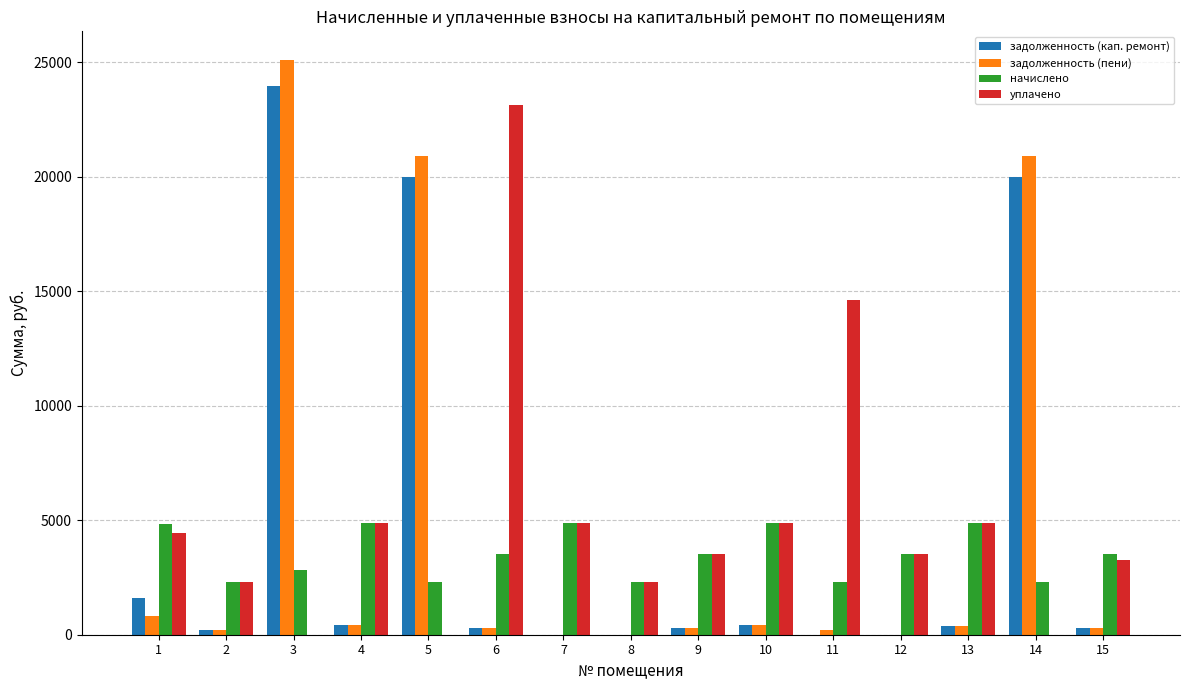

What is the sum of all задолженность (кап. ремонт) values?

67865.0